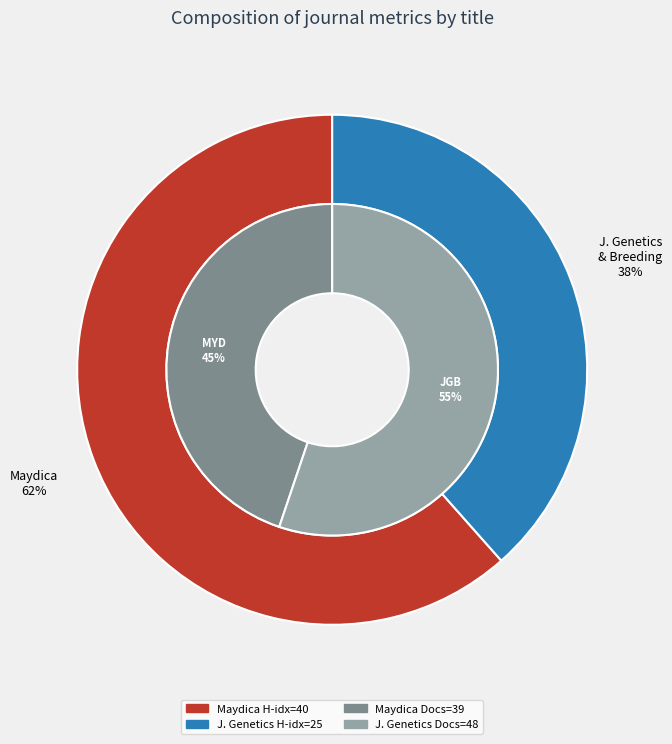

What portion of the pie excludes Maydica?

38.5%